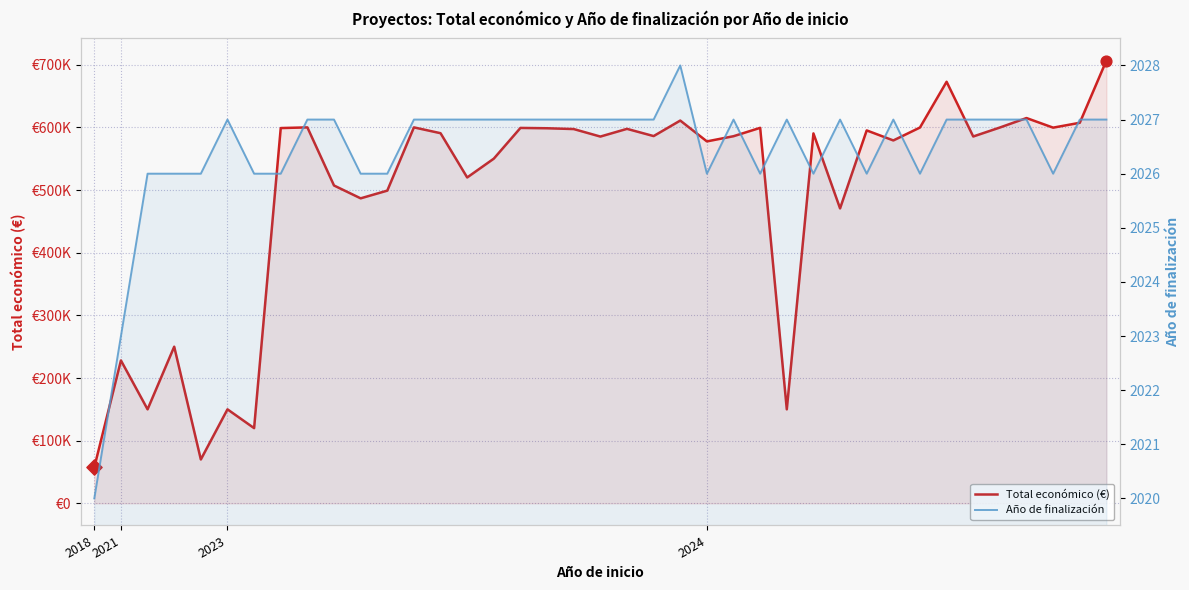

At which category is the sum across all series the highest?

38